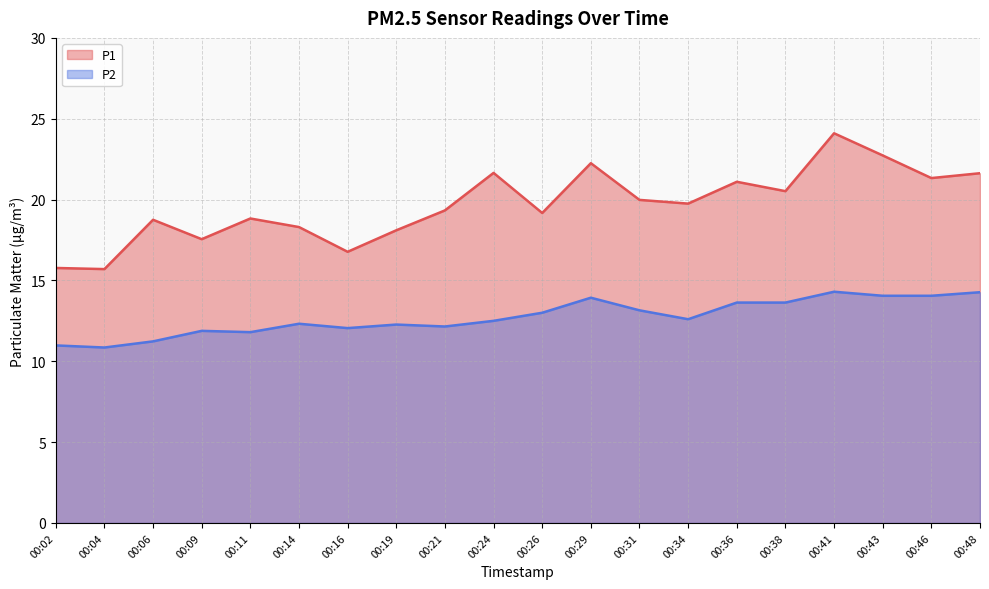

Which series has the largest total across all categories?

P1